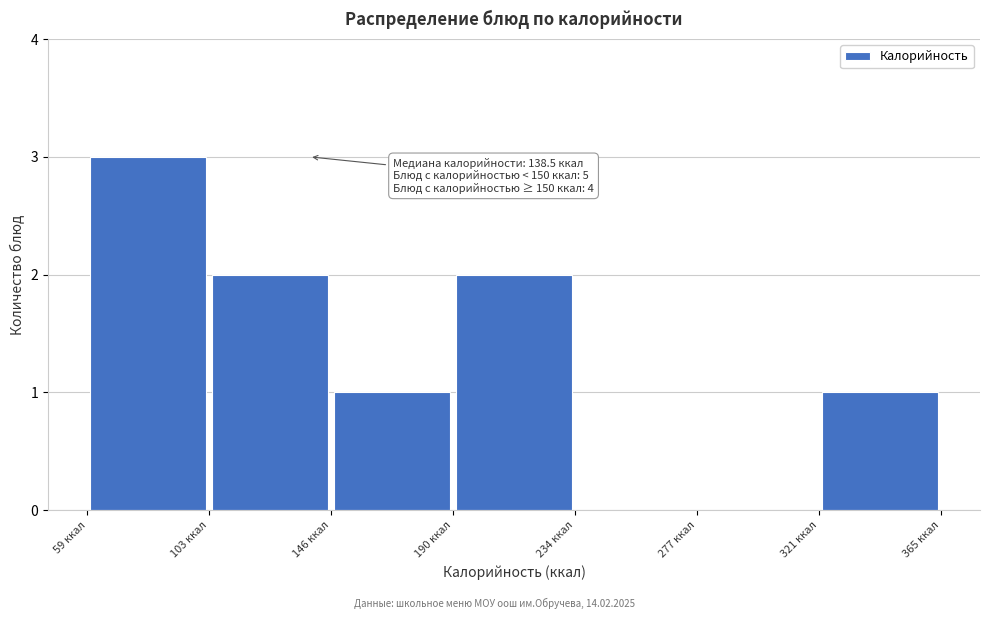

Over which range of the x-axis is the bar tallest?

60 to 105